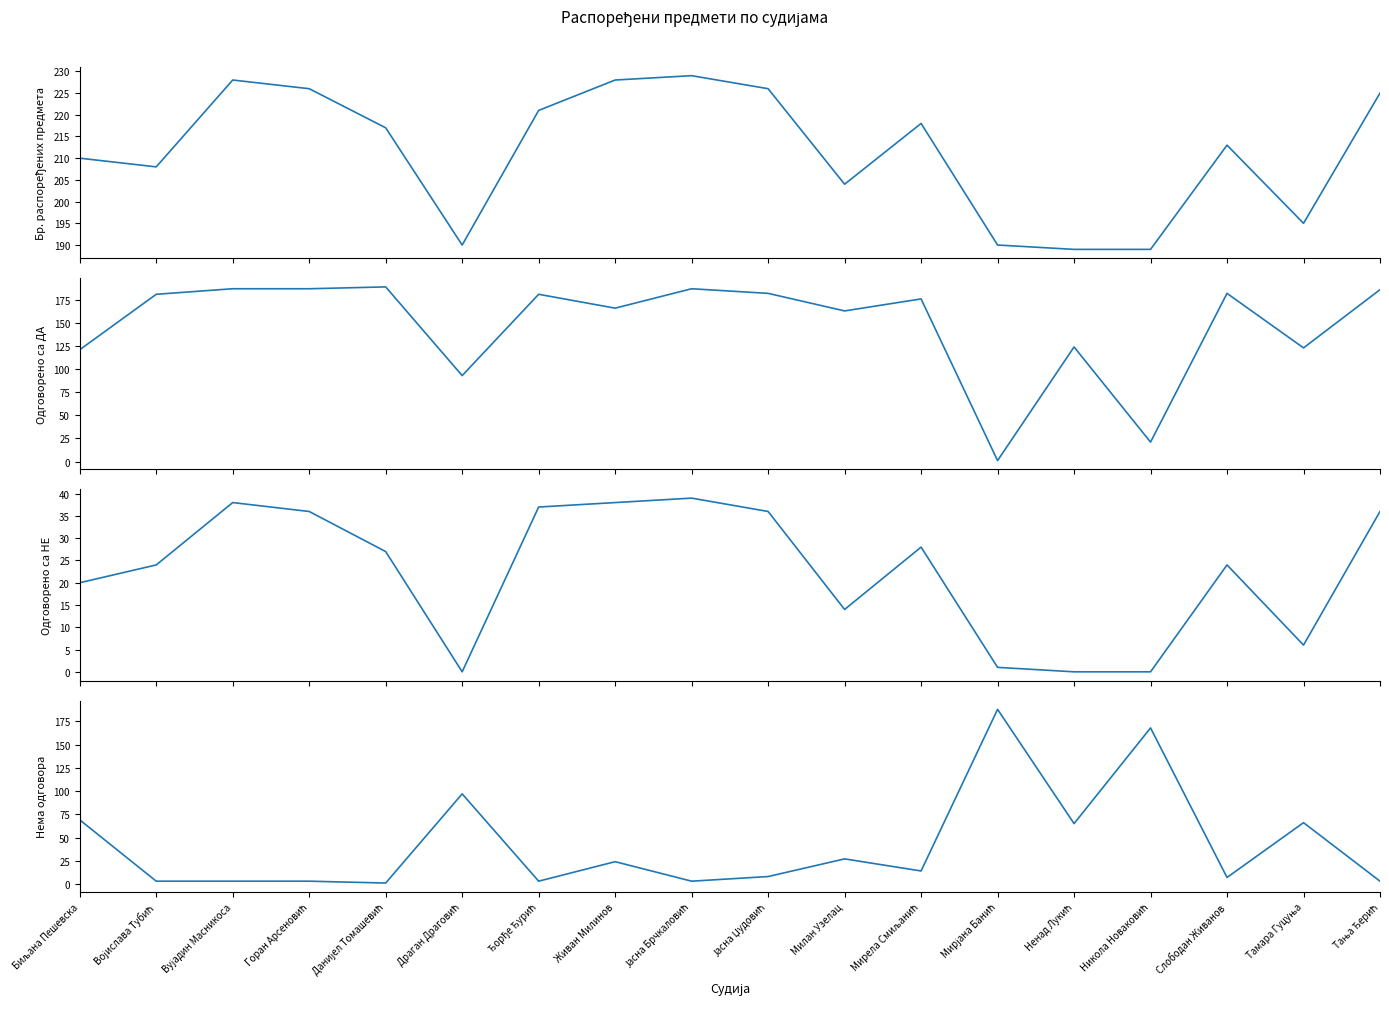

What is the maximum value shown in the chart?

229